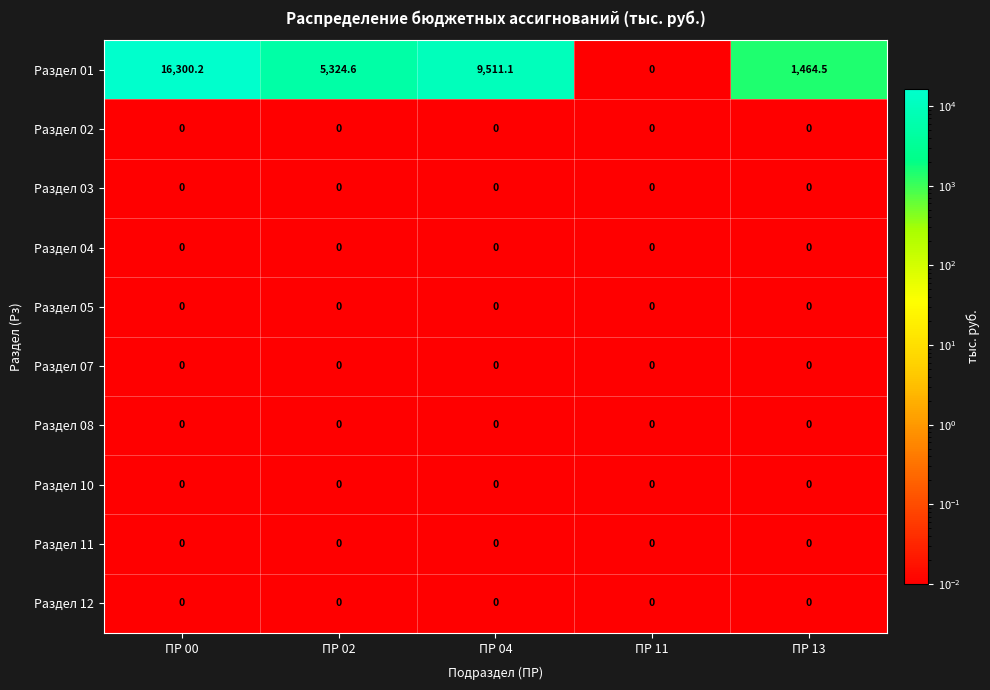

At which category does the chart reach its peak across all series?

ПР 00